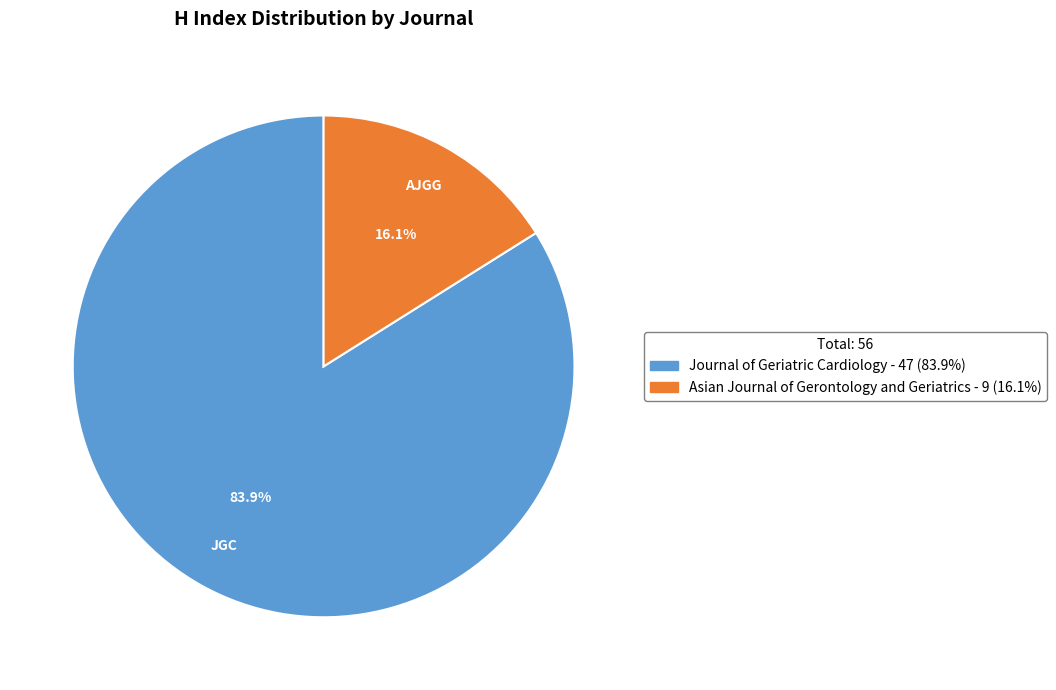

Which has a higher value, Journal of Geriatric Cardiology or Asian Journal of Gerontology and Geriatrics?

Journal of Geriatric Cardiology